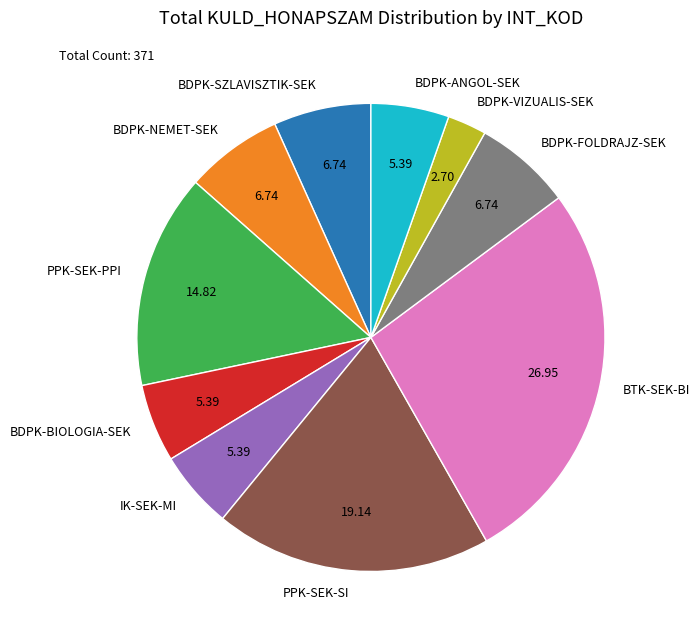

Combined, do PPK-SEK-PPI and PPK-SEK-SI account for over 50%?

No